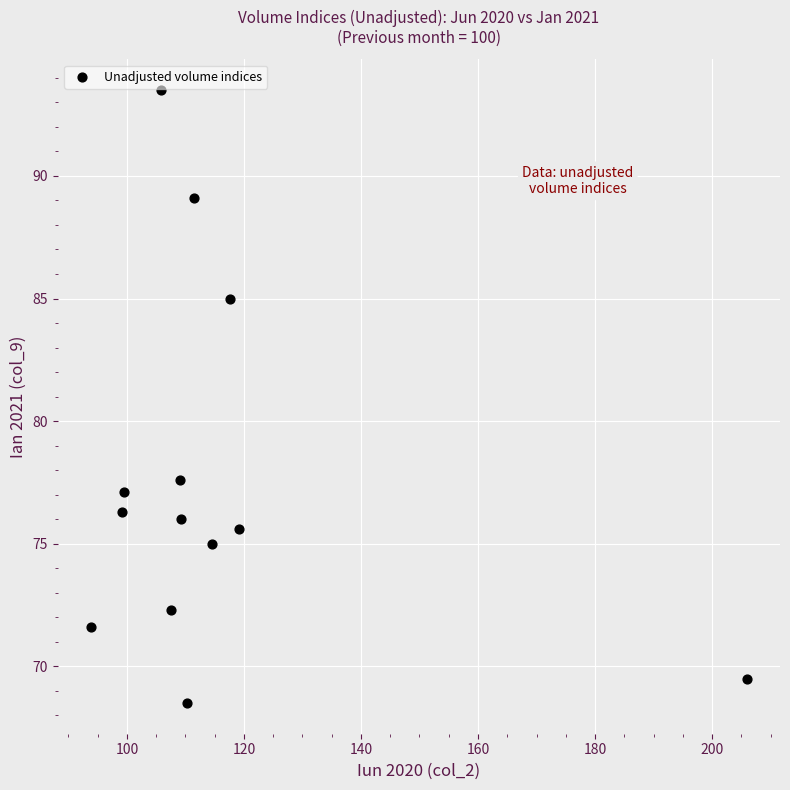

What Y value in the scatter plot is closest to 81?

77.6